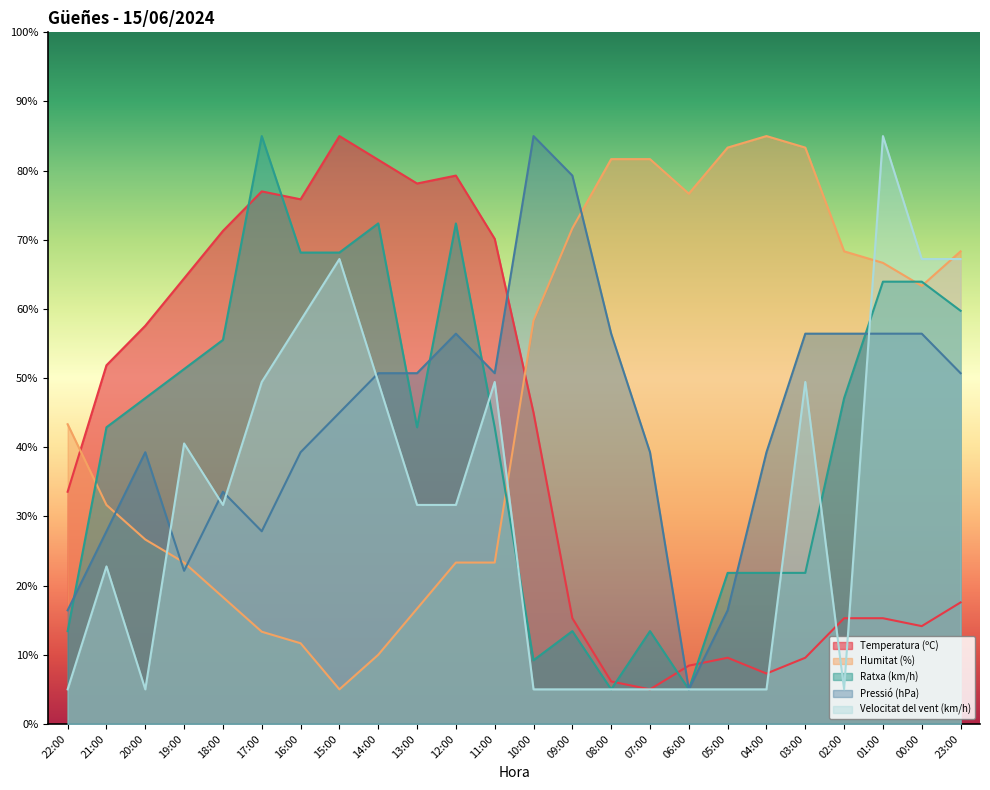

Reading left to right, extract all data points from this chart.

Temperatura (ºC): 22:00=33.6	21:00=51.9	20:00=57.6	19:00=64.4	18:00=71.3	17:00=77.0	16:00=75.9	15:00=85.0	14:00=81.6	13:00=78.1	12:00=79.3	11:00=70.1	10:00=45.0	09:00=15.3	08:00=6.1	07:00=5.0	06:00=8.4	05:00=9.6	04:00=7.3	03:00=9.6	02:00=15.3	01:00=15.3	00:00=14.1	23:00=17.6
Humitat (%): 22:00=43.3	21:00=31.7	20:00=26.7	19:00=23.3	18:00=18.3	17:00=13.3	16:00=11.7	15:00=5.0	14:00=10.0	13:00=16.7	12:00=23.3	11:00=23.3	10:00=58.3	09:00=71.7	08:00=81.7	07:00=81.7	06:00=76.7	05:00=83.3	04:00=85.0	03:00=83.3	02:00=68.3	01:00=66.7	00:00=63.3	23:00=68.3
Ratxa (km/h): 22:00=13.4	21:00=42.9	20:00=47.1	19:00=51.3	18:00=55.5	17:00=85.0	16:00=68.2	15:00=68.2	14:00=72.4	13:00=42.9	12:00=72.4	11:00=42.9	10:00=9.2	09:00=13.4	08:00=5.0	07:00=13.4	06:00=5.0	05:00=21.8	04:00=21.8	03:00=21.8	02:00=47.1	01:00=63.9	00:00=63.9	23:00=59.7
Pressió (hPa): 22:00=16.4	21:00=27.9	20:00=39.3	19:00=22.1	18:00=33.6	17:00=27.9	16:00=39.3	15:00=45.0	14:00=50.7	13:00=50.7	12:00=56.4	11:00=50.7	10:00=85.0	09:00=79.3	08:00=56.4	07:00=39.3	06:00=5.0	05:00=16.4	04:00=39.3	03:00=56.4	02:00=56.4	01:00=56.4	00:00=56.4	23:00=50.7
Velocitat del vent (km/h): 22:00=5.0	21:00=22.8	20:00=5.0	19:00=40.6	18:00=31.7	17:00=49.4	16:00=58.3	15:00=67.2	14:00=49.4	13:00=31.7	12:00=31.7	11:00=49.4	10:00=5.0	09:00=5.0	08:00=5.0	07:00=5.0	06:00=5.0	05:00=5.0	04:00=5.0	03:00=49.4	02:00=5.0	01:00=85.0	00:00=67.2	23:00=67.2